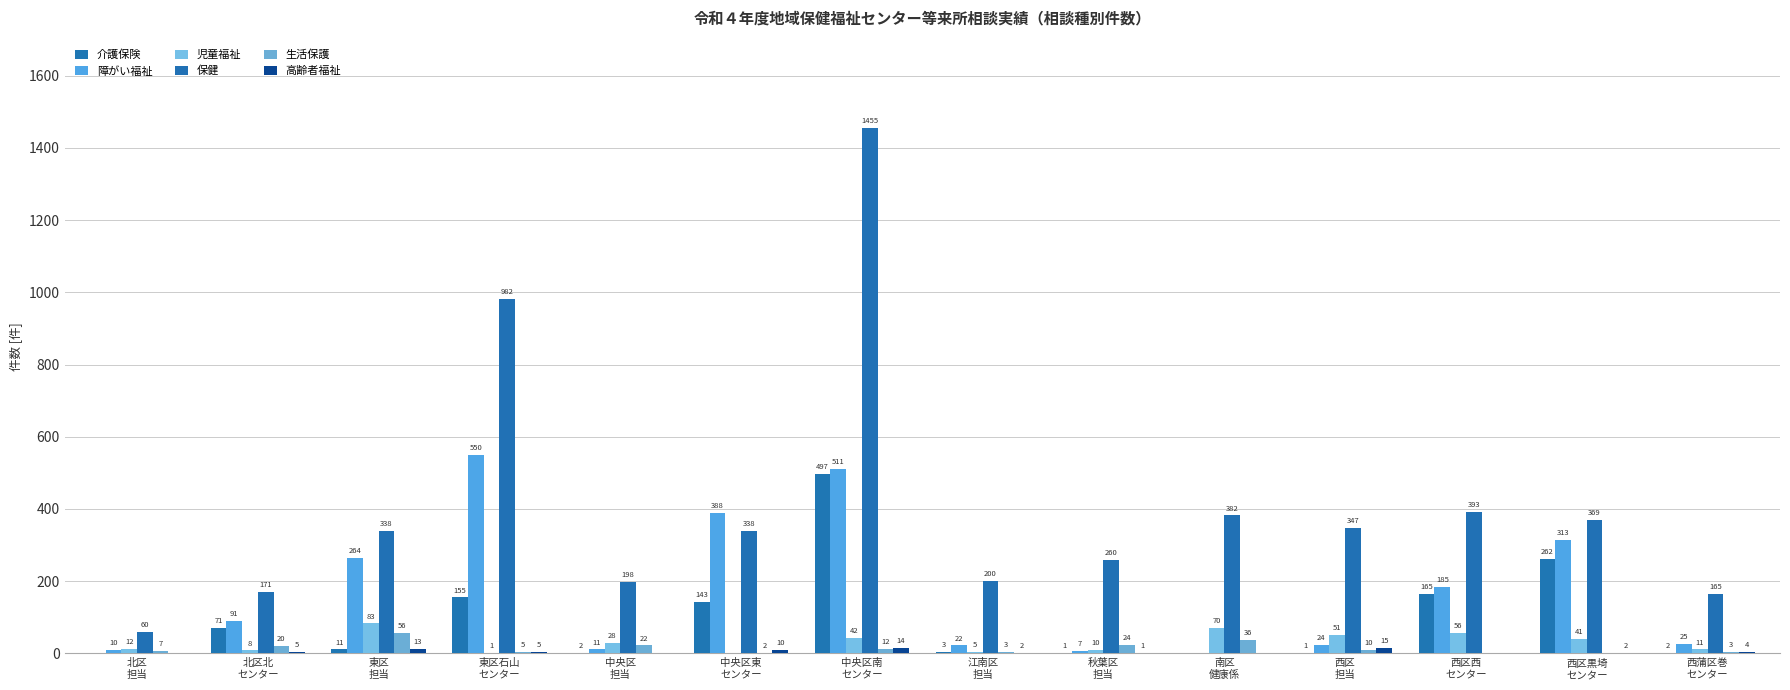

At which label does 生活保護 first exceed 10?

北区北
センター